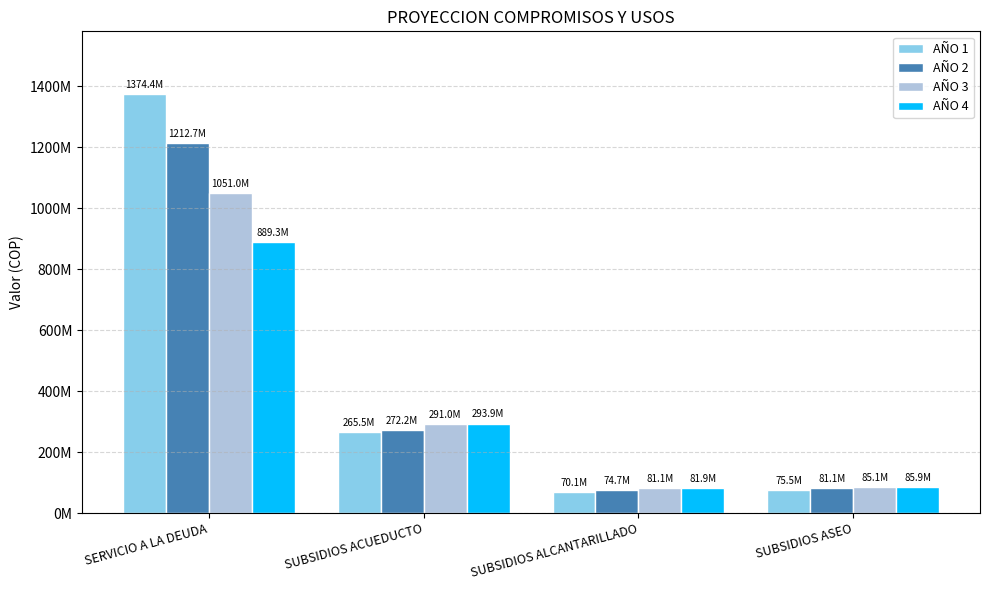

At how many categories does at least one series exceed 573235006?

1